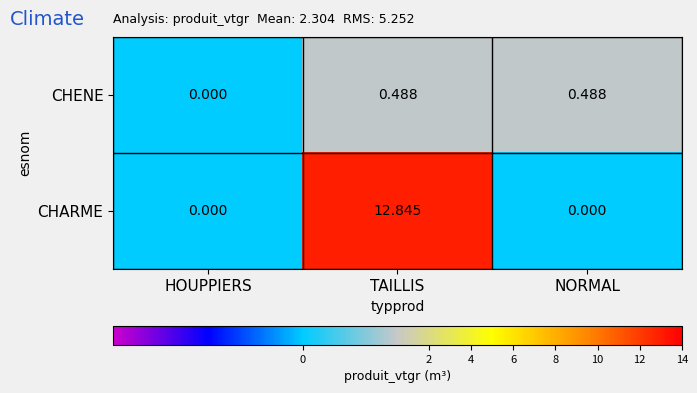

Count the number of categories in the chart.

3